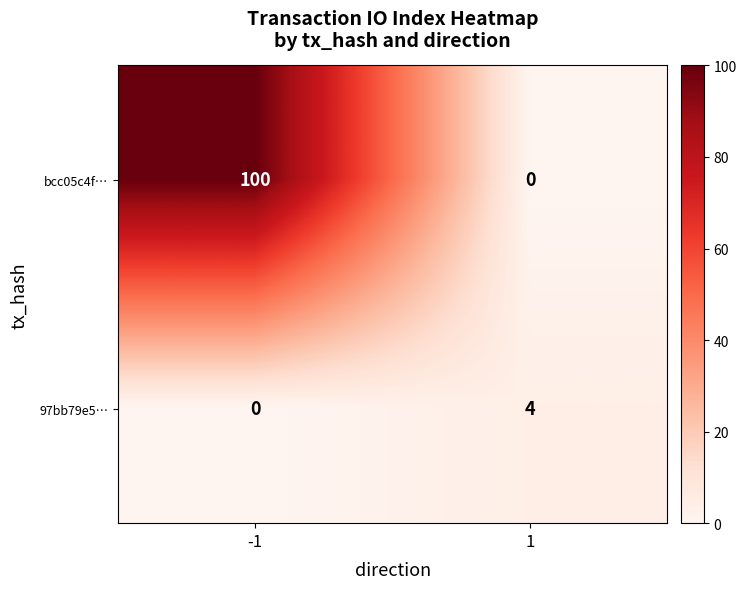

Rank the series at -1 from highest to lowest value.

bcc05c4f…, 97bb79e5…